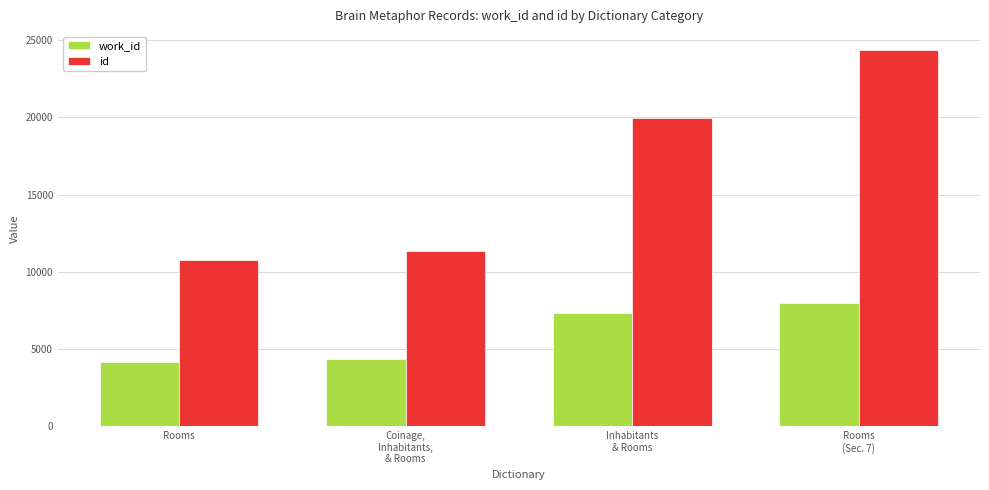

What is the label of the 3rd bar from the right?

Coinage,
Inhabitants,
& Rooms